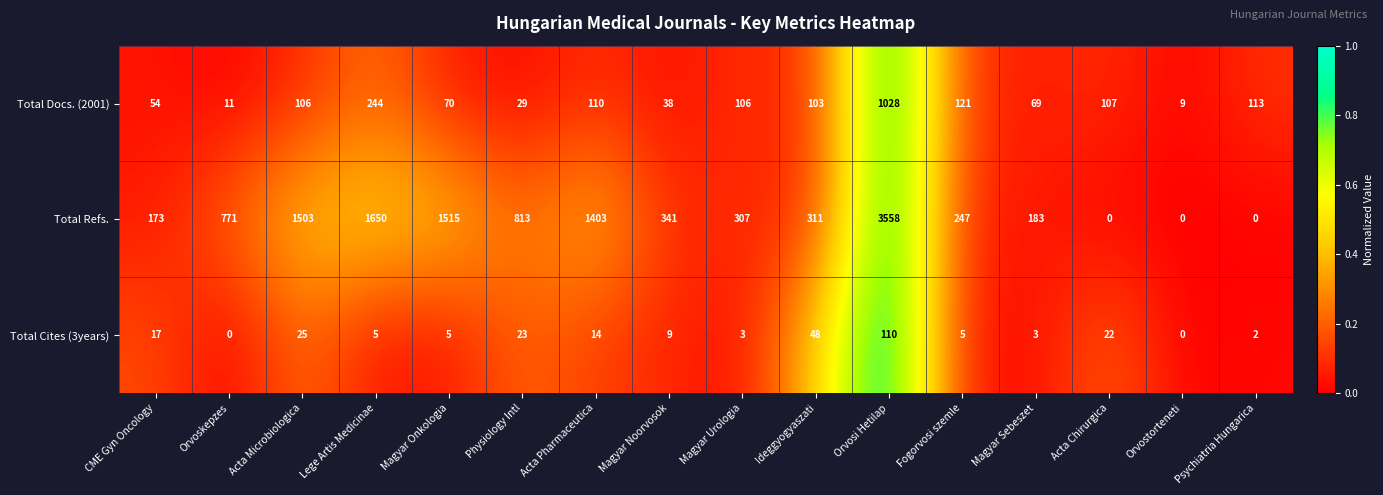

How many series are shown in this chart?

3